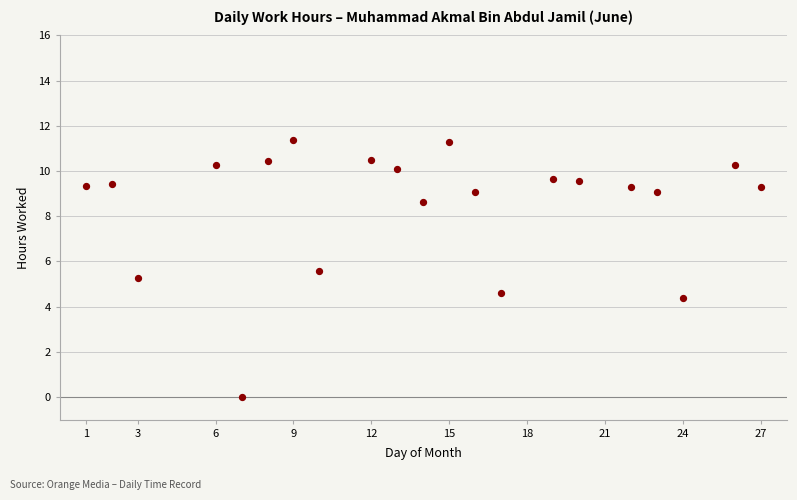

What is the range of X values (max minus min)?

26.0